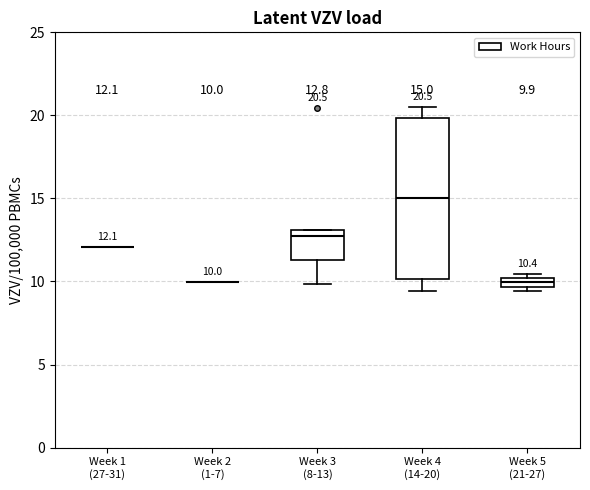

Which box is the tallest, from its lower edge to its upper edge?

Week 4 (14-20)